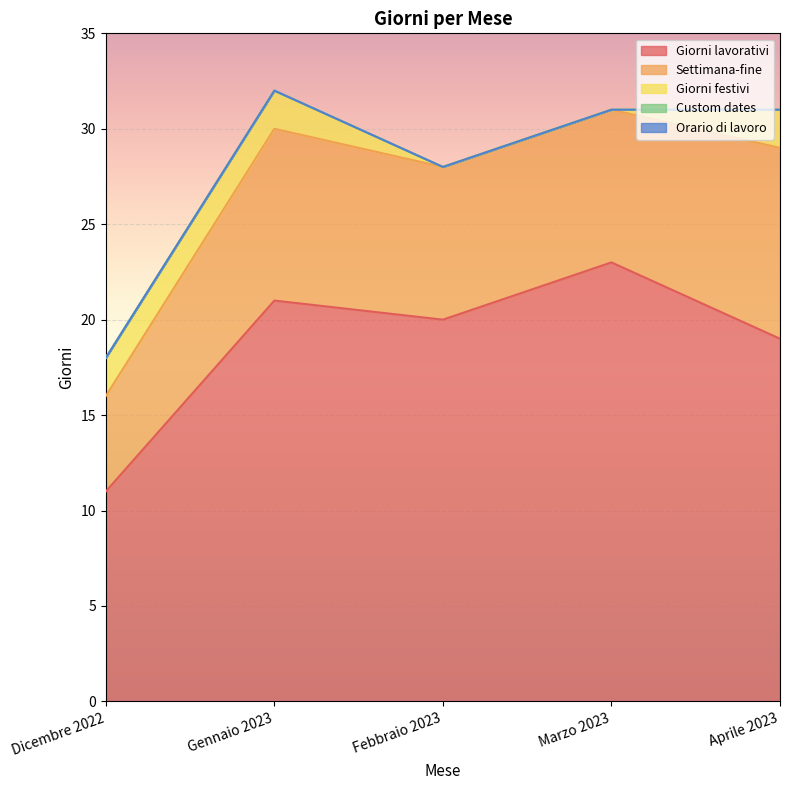

Rank the series at Aprile 2023 from lowest to highest value.

Custom dates, Orario di lavoro, Giorni festivi, Settimana-fine, Giorni lavorativi